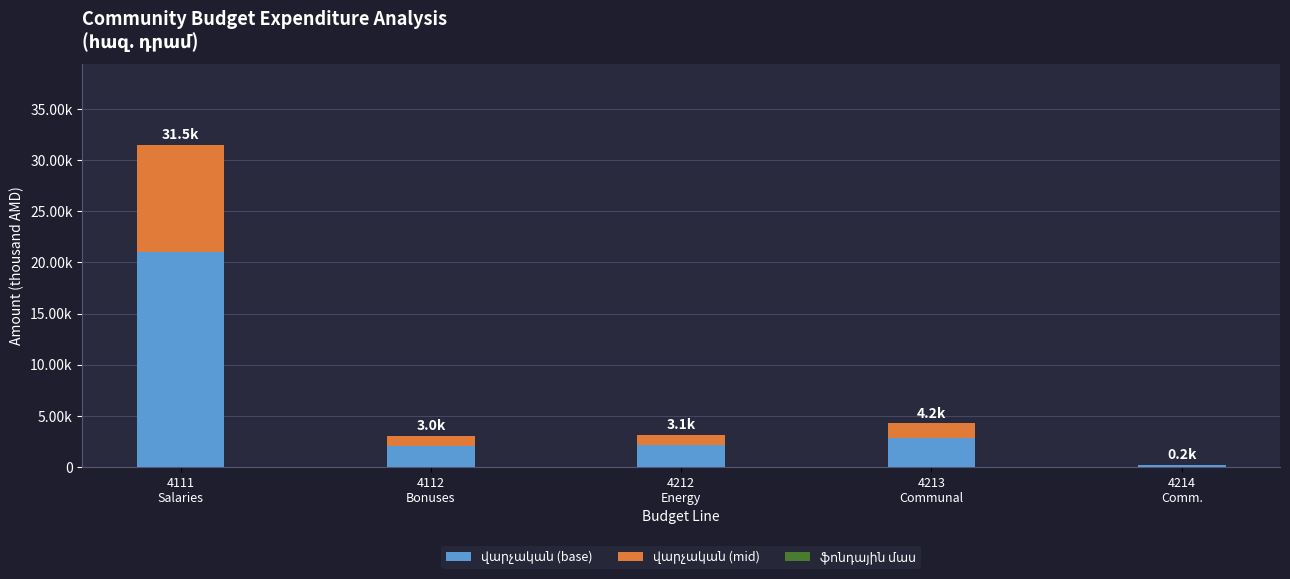

What is the difference between the maximum and second lowest values in the վարչական (base) series?

19000